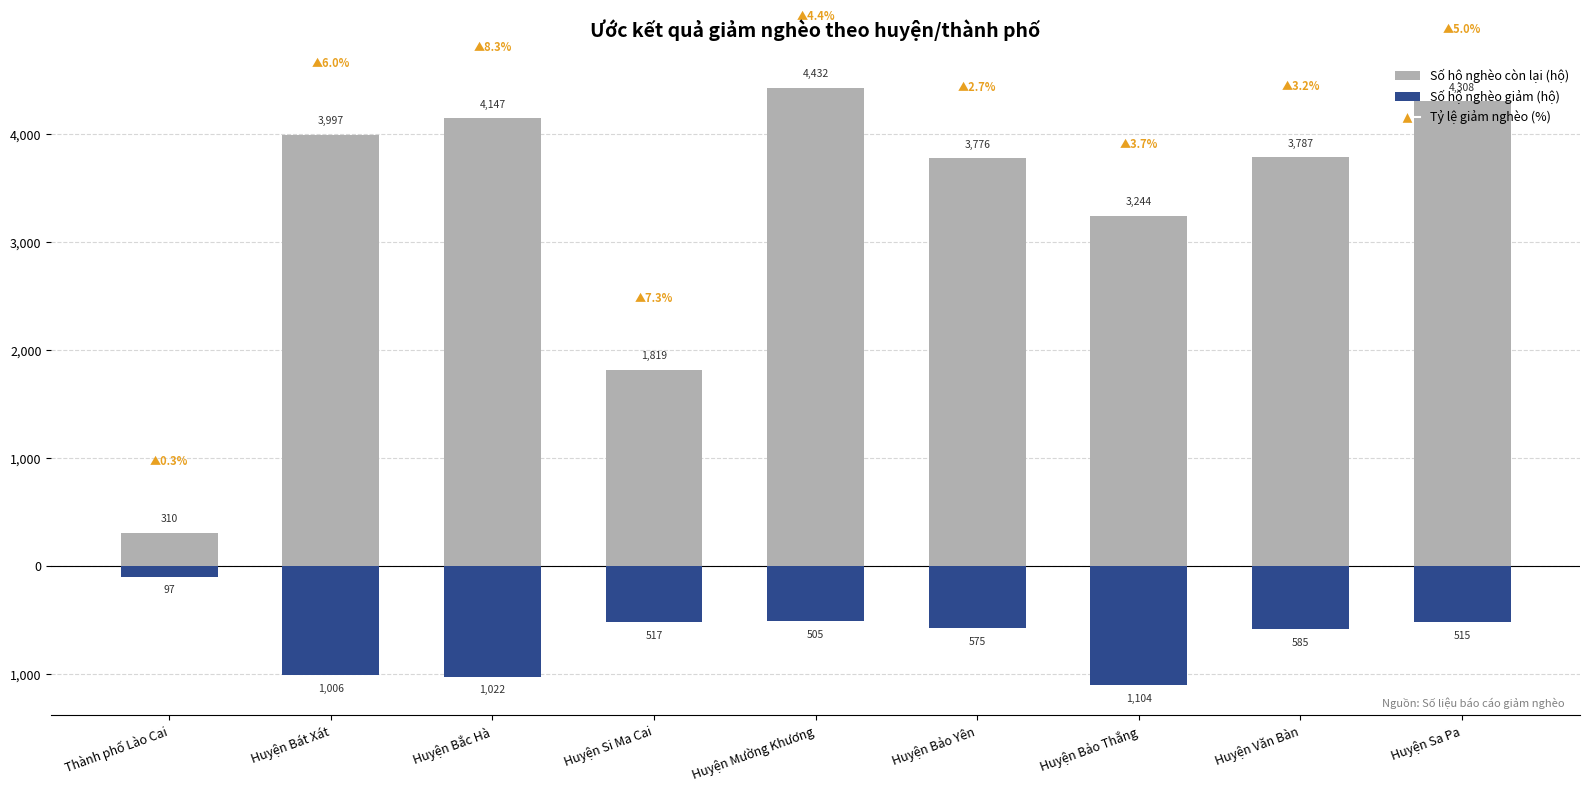

What is the label of the 5th bar from the left?

Huyện Mường Khương